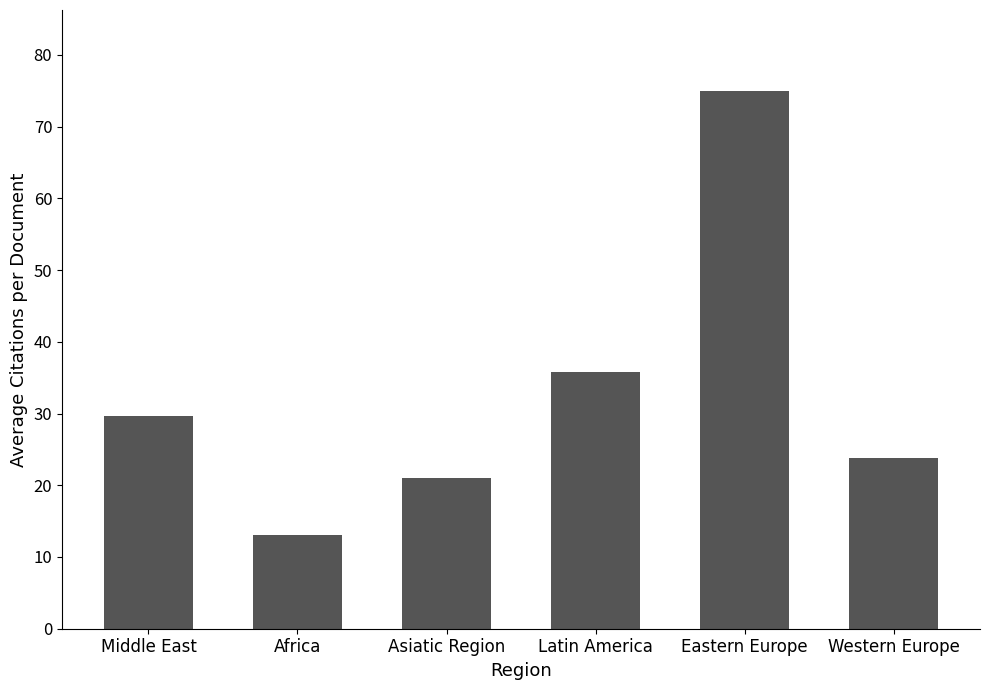

Reading right to left, extract all data points from this chart.

23.8	75.0	35.8	21.0	13.1	29.6